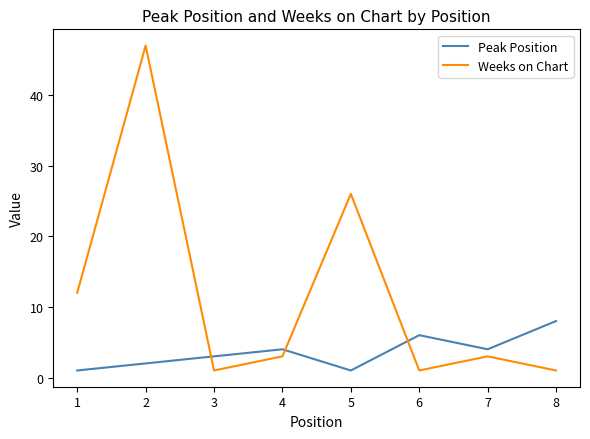

Between 1 and 4, which series saw the biggest shift?

Weeks on Chart